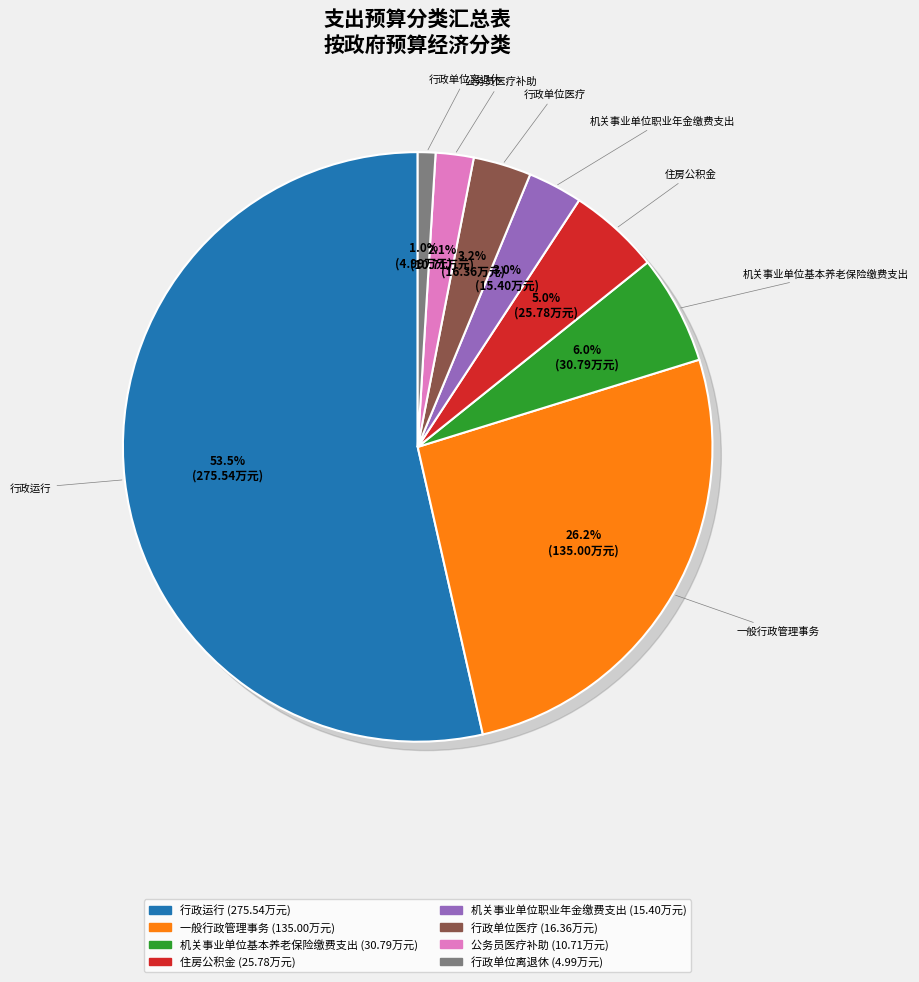

To the nearest percent, what is the combined percentage of 行政单位医疗 and 机关事业单位基本养老保险缴费支出?

9%